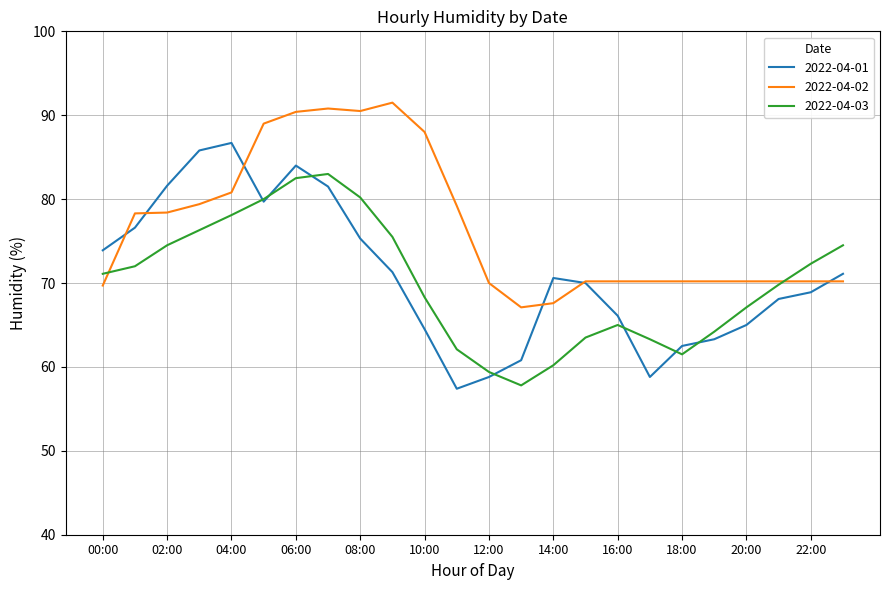

Which series has the widest spread of values?

2022-04-01